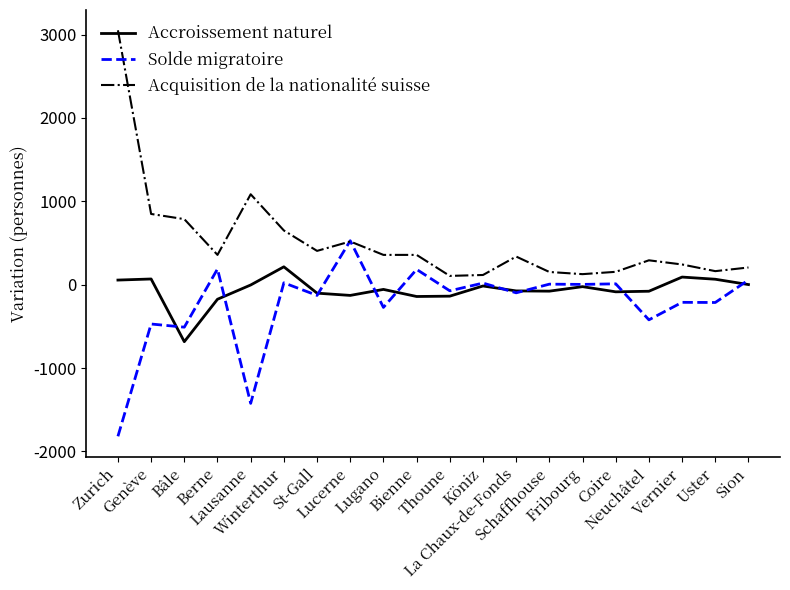

What is the maximum value shown in the chart?

3051